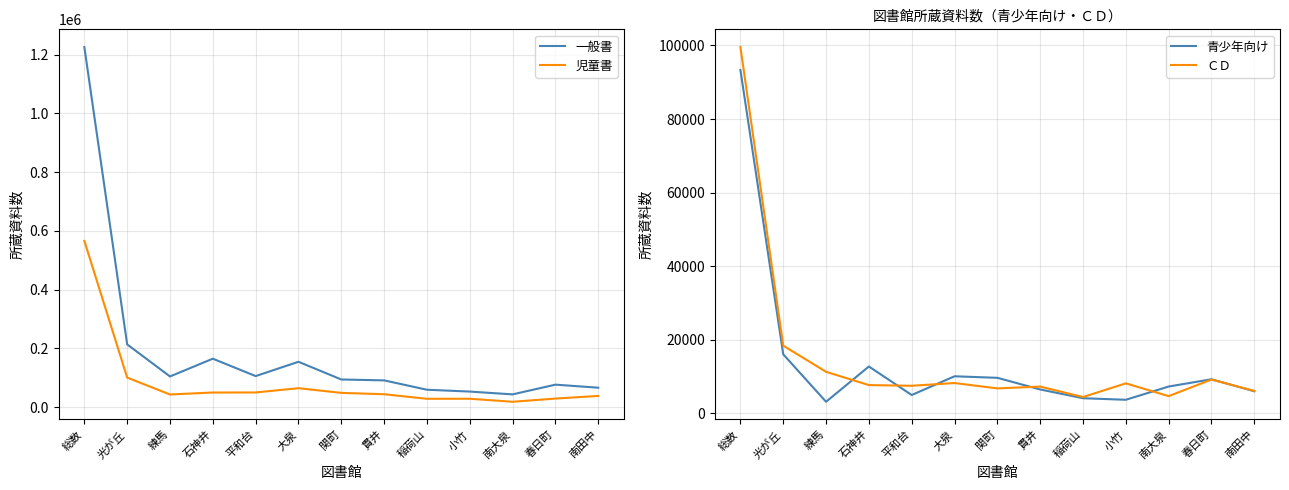

What is the difference between the maximum and minimum values in the 一般書 series?

1182305